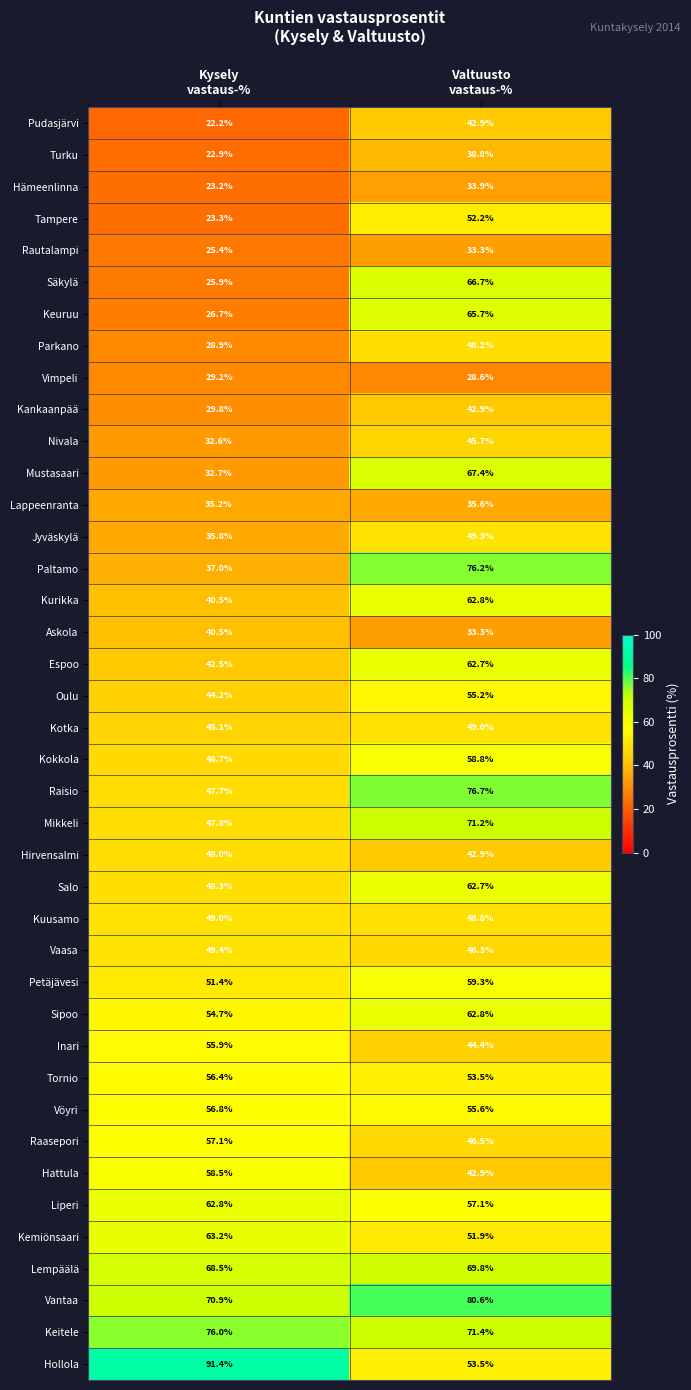

Which series has the largest total across all categories?

Vantaa